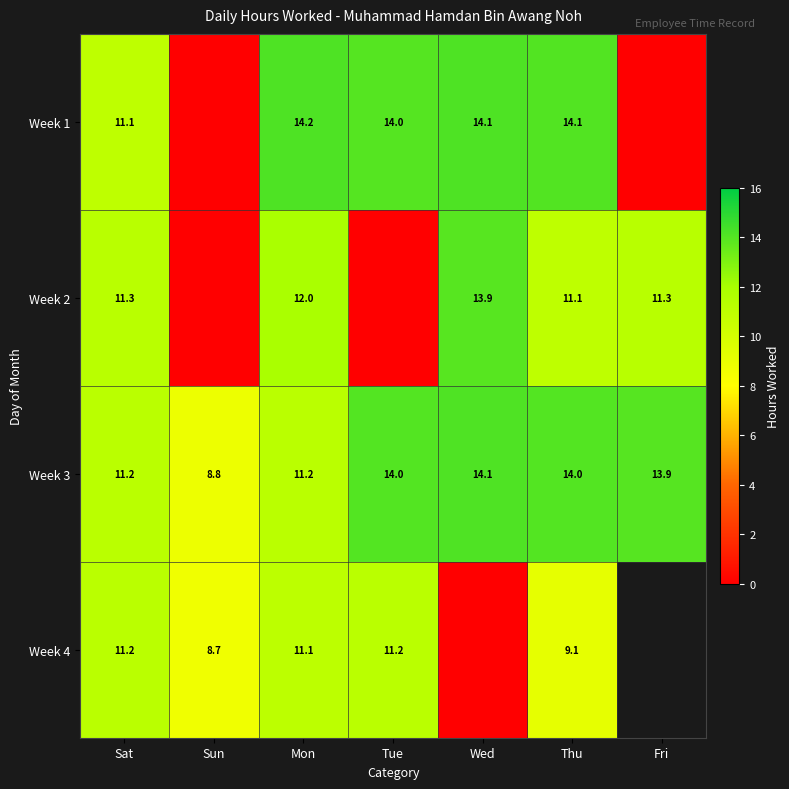

What is the difference between the maximum and minimum values in the Week 3 series?

5.3